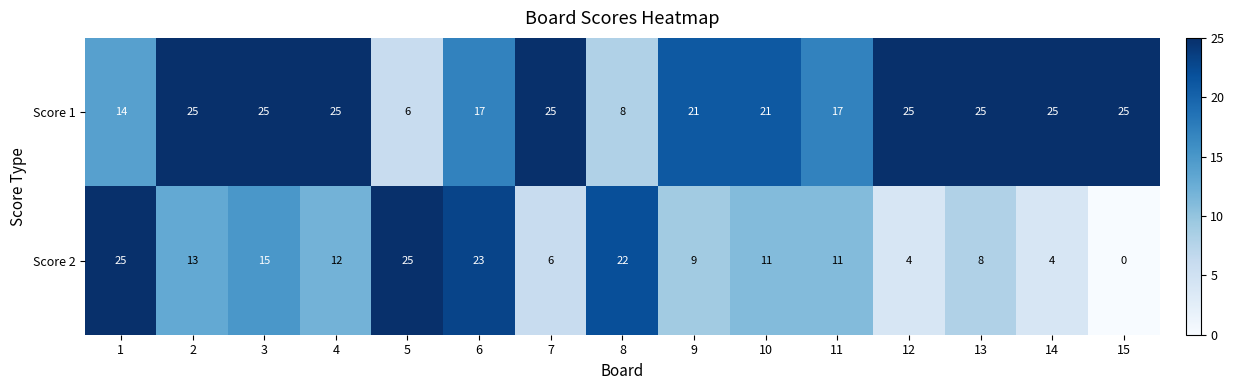

What is the difference between the Score 2 values at 9 and 3?

6